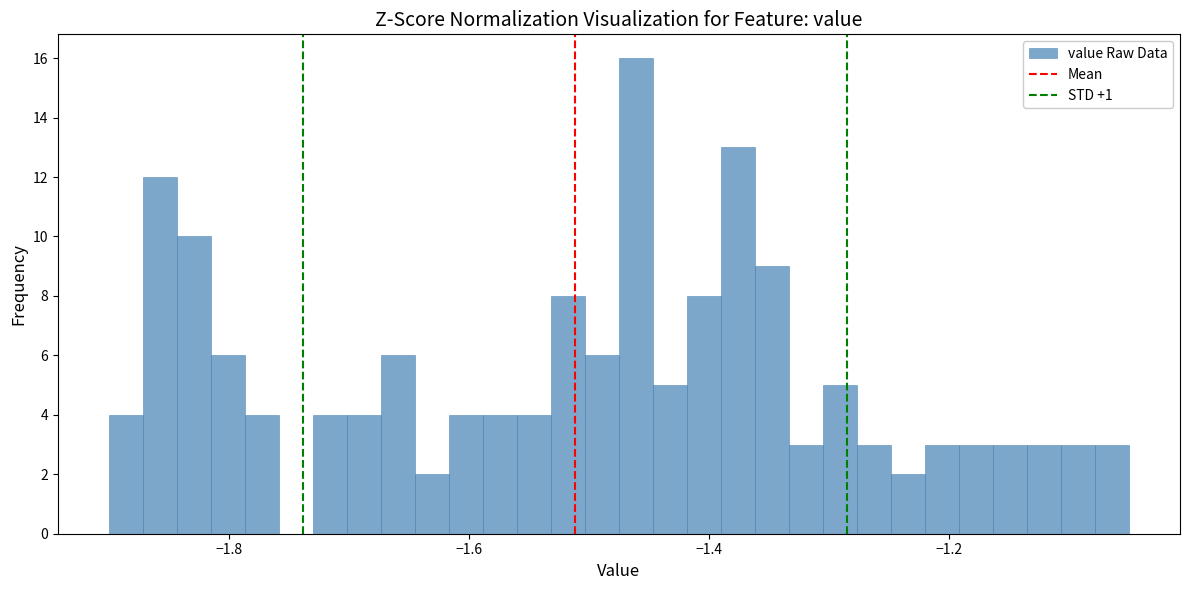

Read against the x-axis, roughly where is the centre of the tallest bar?

-1.46